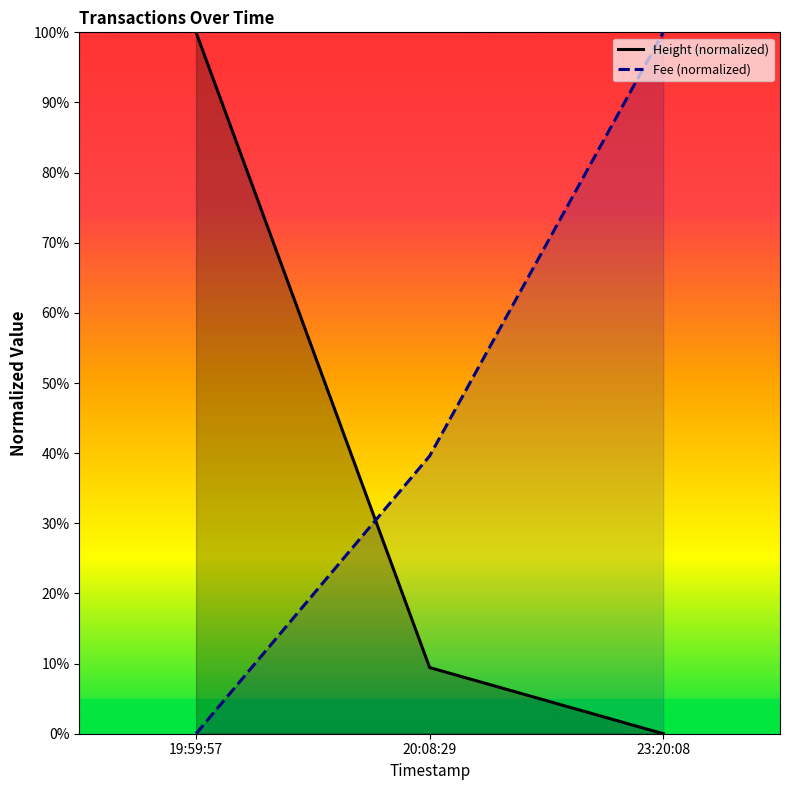

Reading right to left, list all the values displayed in this chart.

Height (normalized): 0.0	9.4	100.0
Fee (normalized): 100.0	39.6	0.0